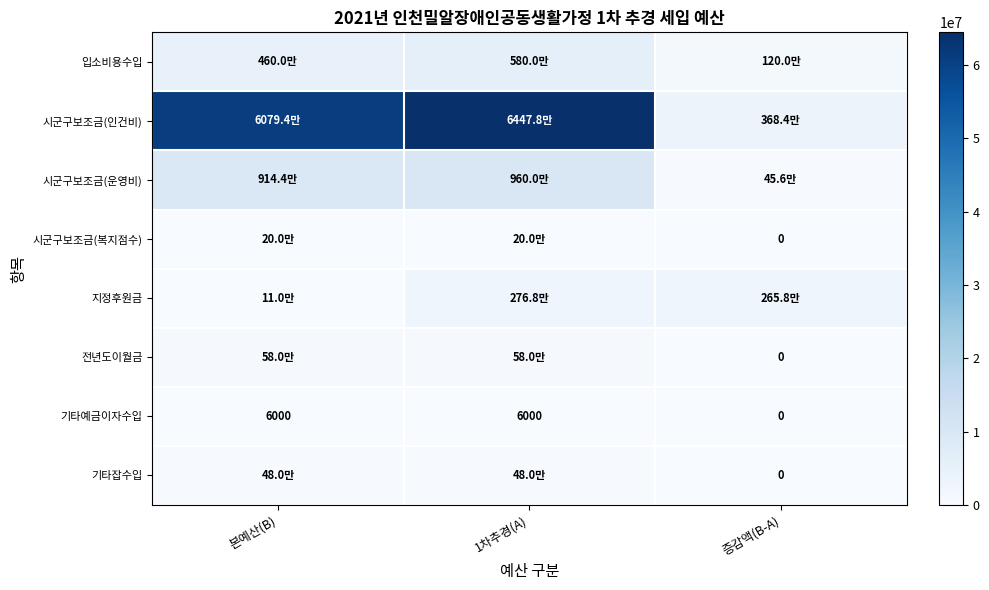

True or false: 기타예금이자수입 has a value of 9993 at 본예산(B).

False